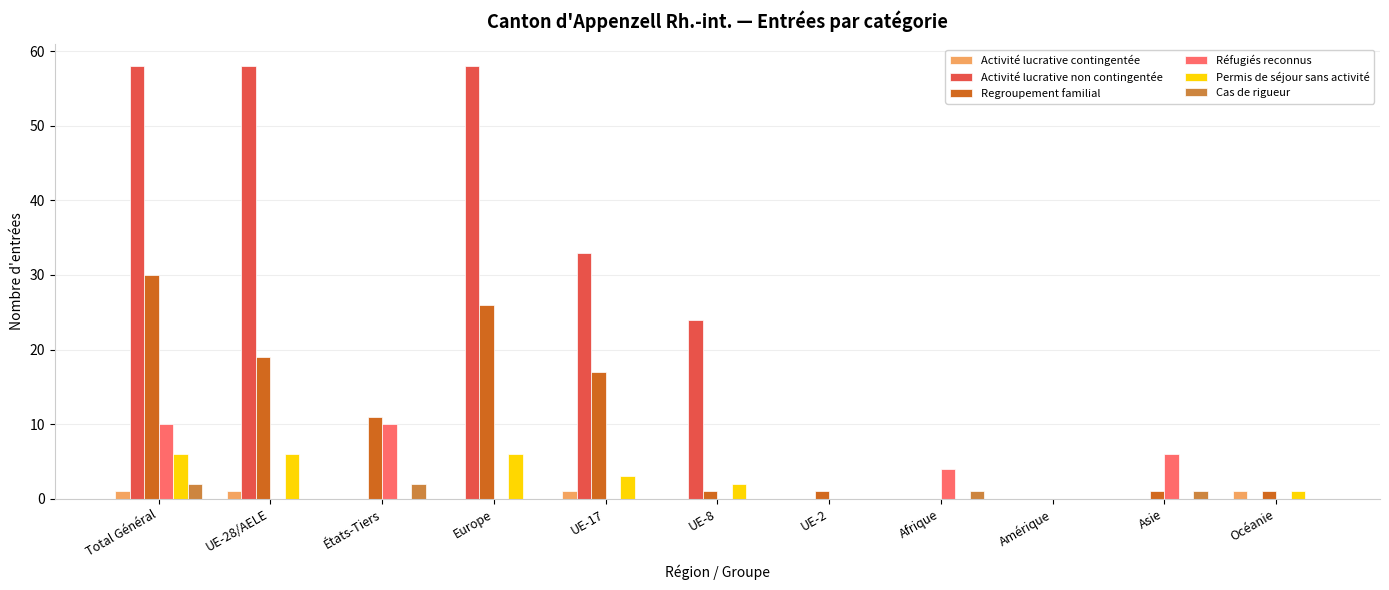

At which category is the sum across all series the highest?

Total Général